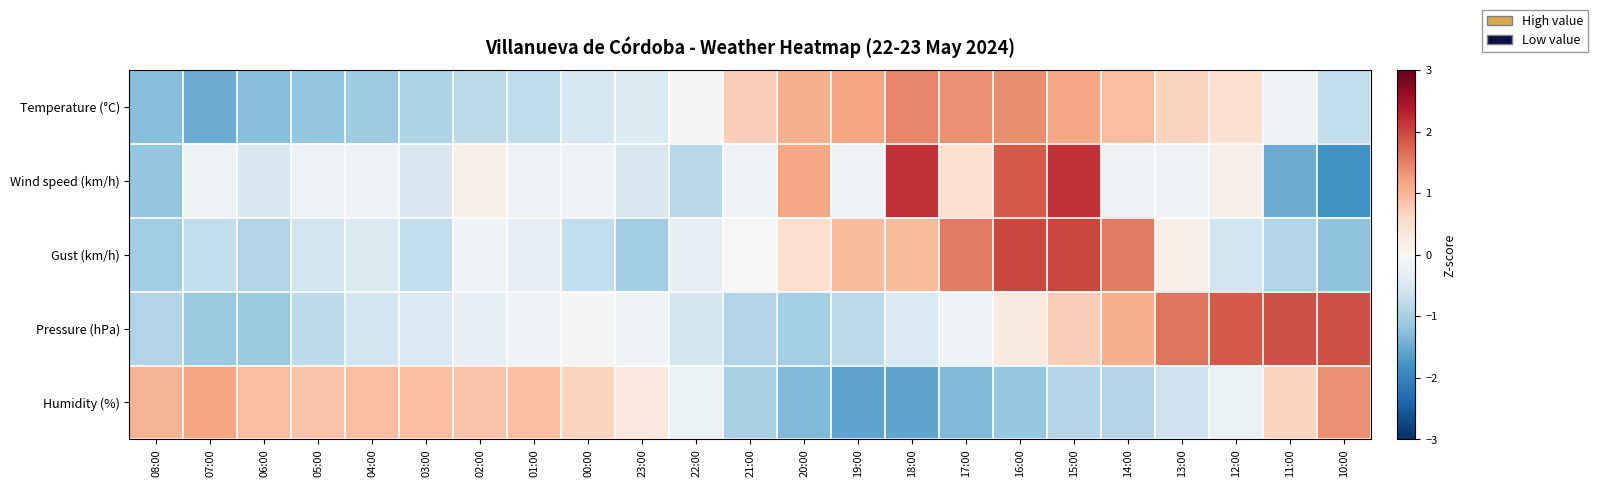

What is the spread (max minus min) of values at 13:00?

2.2